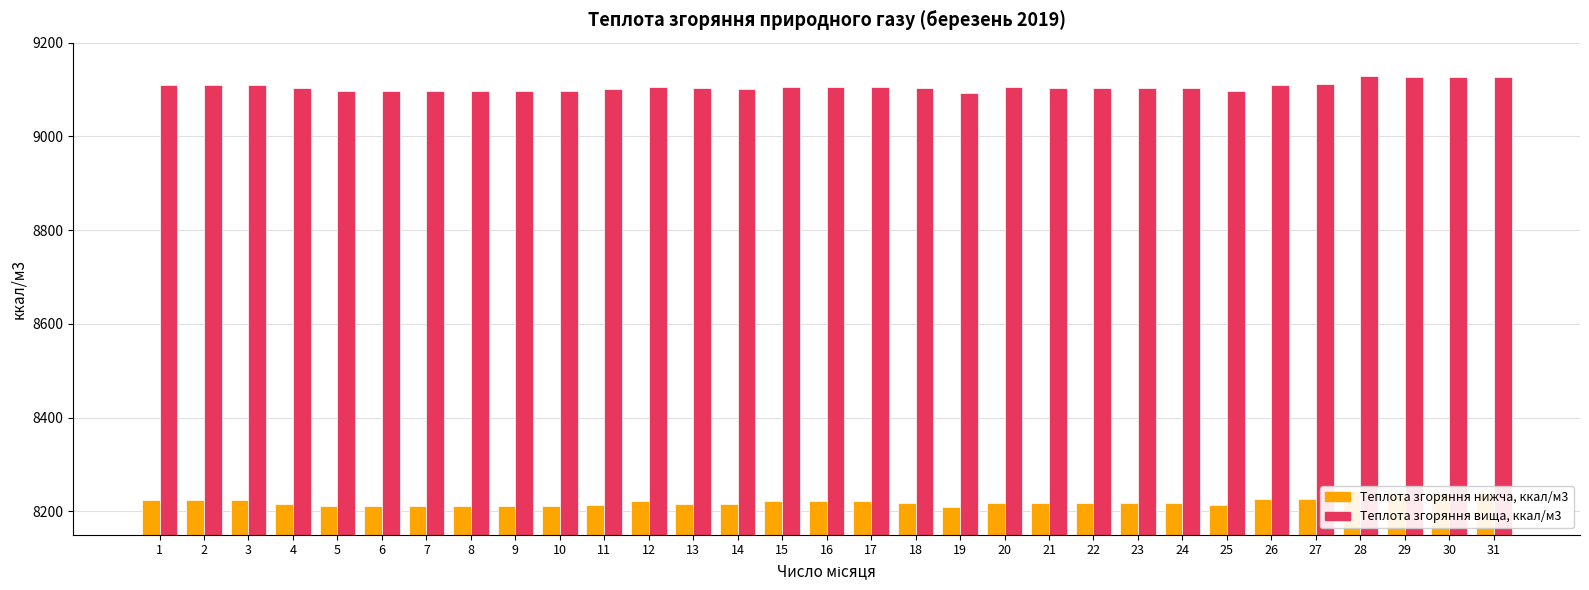

List the series in order of their overall mean, highest first.

Теплота згоряння вища, ккал/м3, Теплота згоряння нижча, ккал/м3